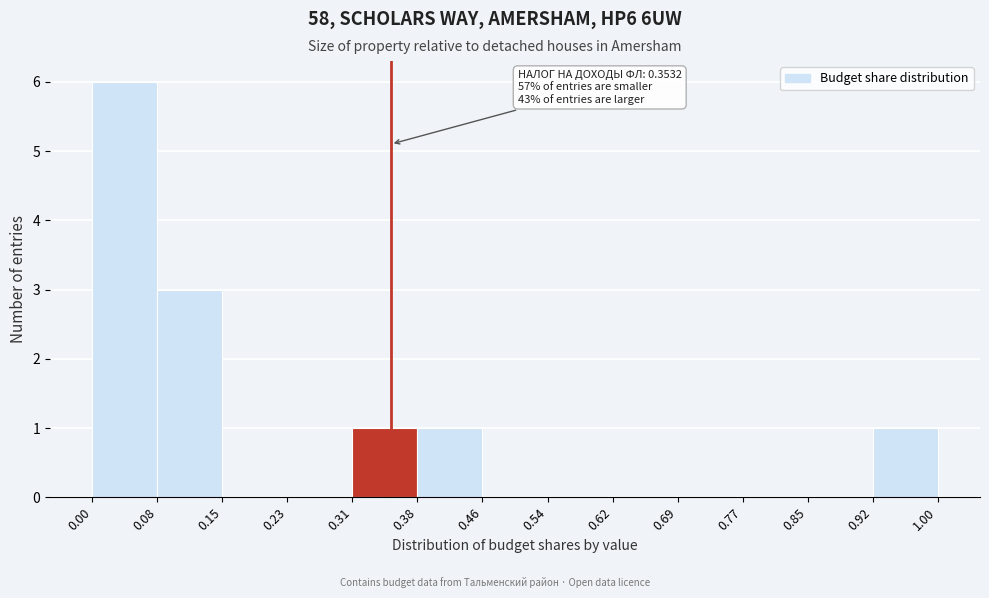

Which range on the x-axis has the tallest bar?

0.00 to 0.08